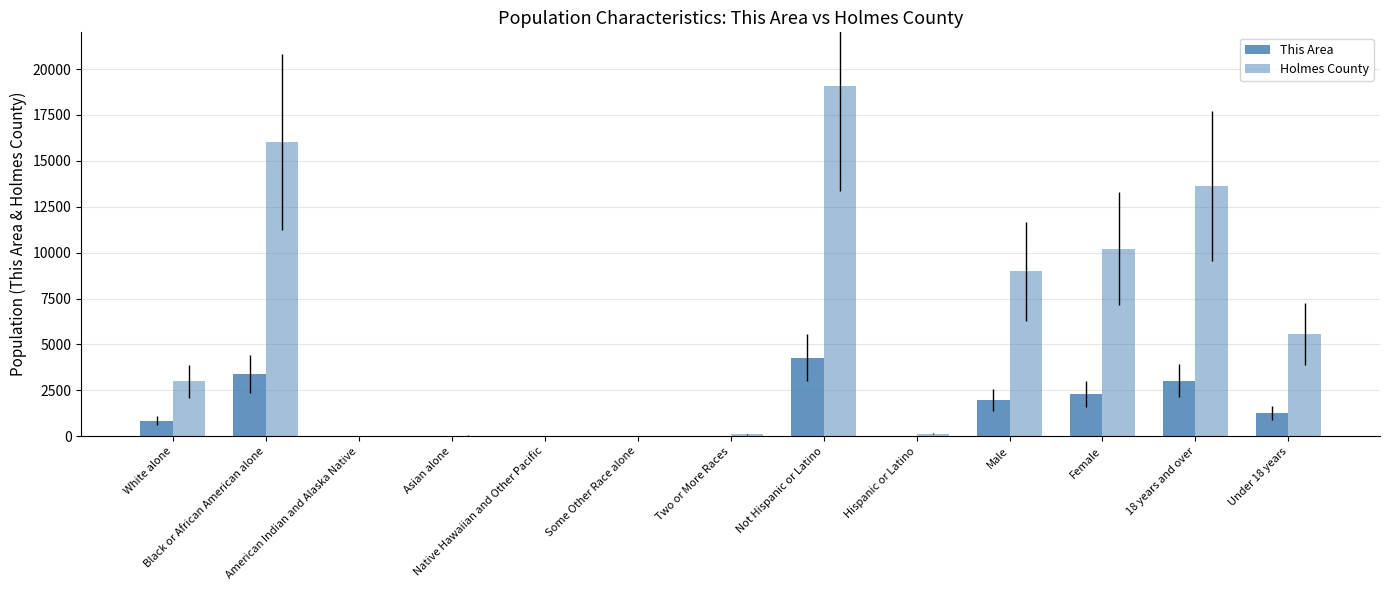

The This Area series shows 11 at Some Other Race alone. True or false?

True